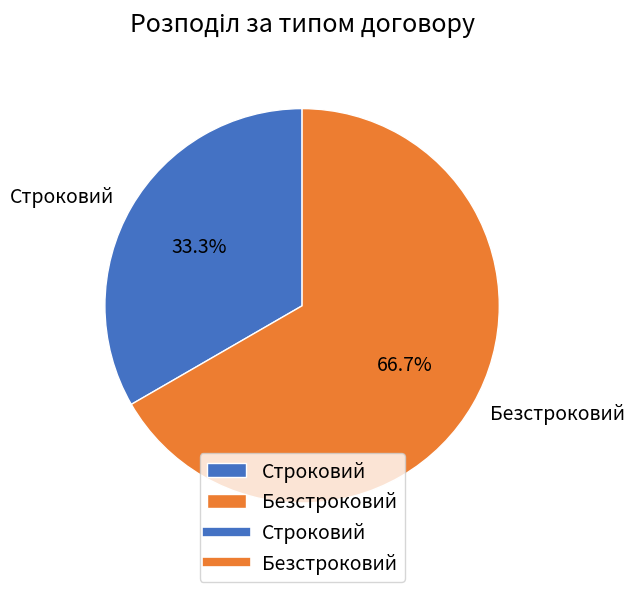

What percentage do Безстроковий and Строковий together represent?

100.0%